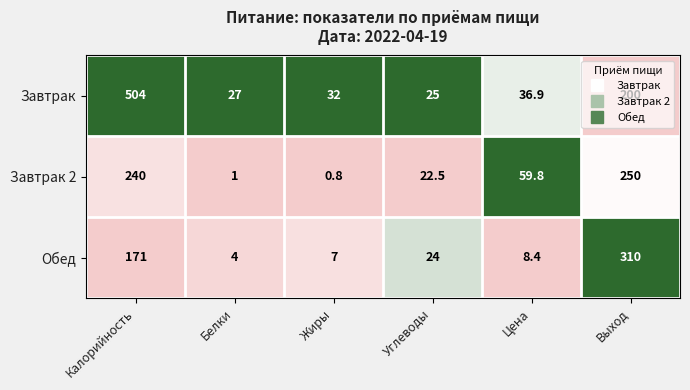

At Белки, list the series in order from smallest to largest.

Завтрак 2, Обед, Завтрак